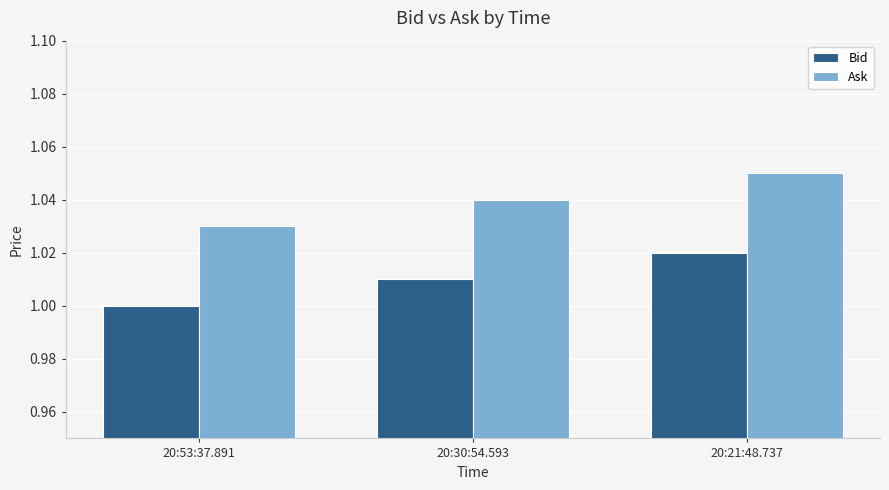

What is the sum of the Ask values at 20:53:37.891 and 20:21:48.737?

2.1